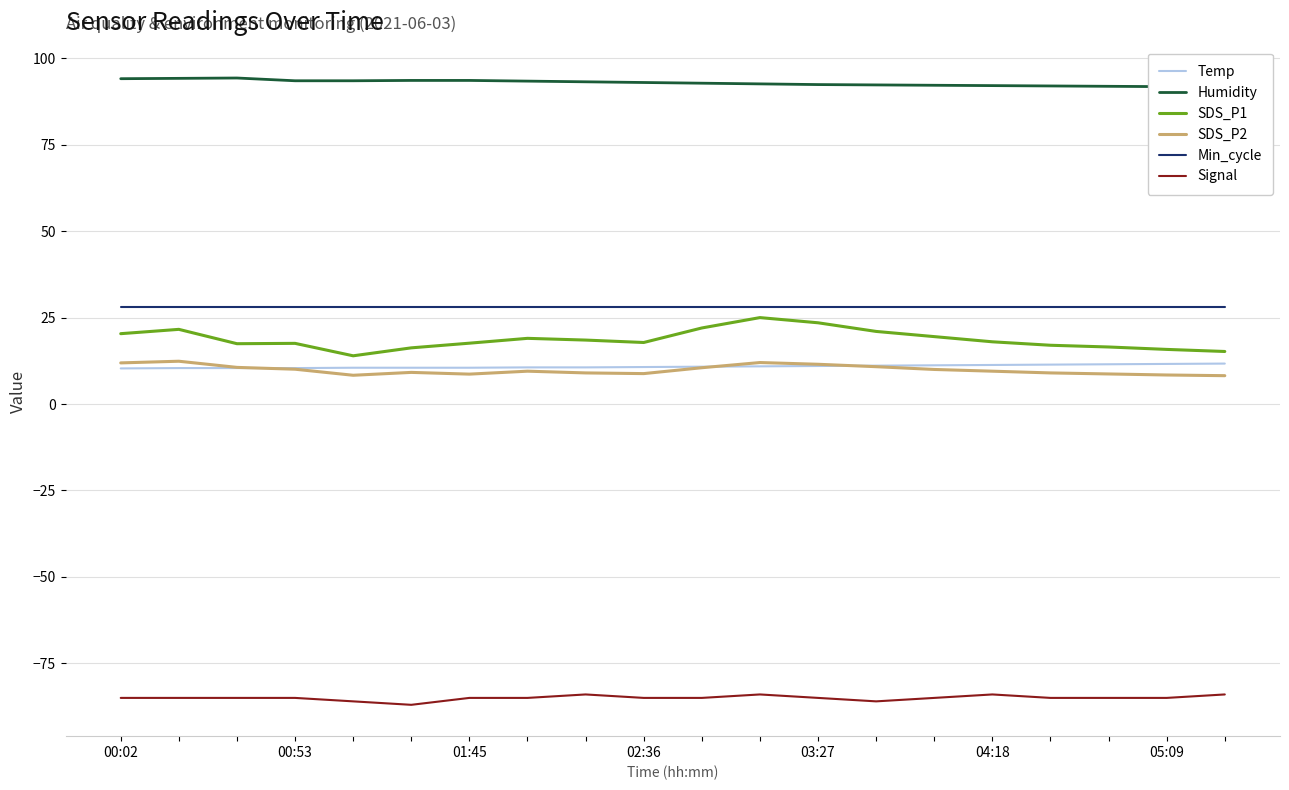

The value of Min_cycle at 03:27 is 47.6. True or false?

False